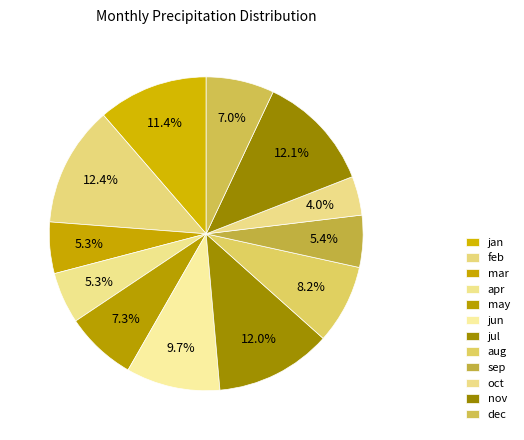

Count the number of slices in the pie.

12